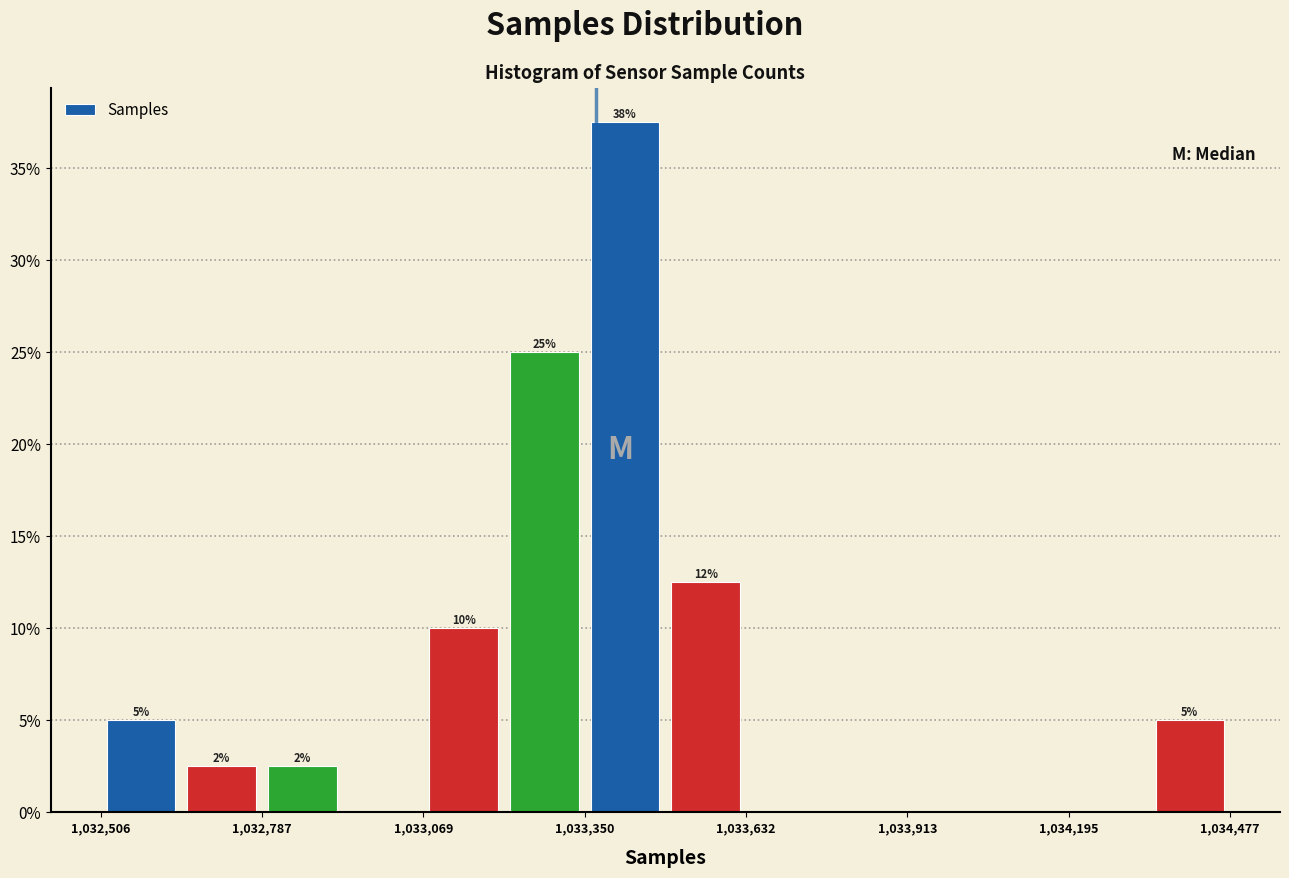

Read against the x-axis, roughly where is the centre of the tallest bar?

1033400